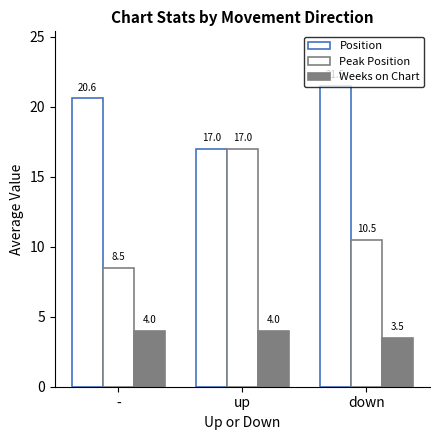

Are the bars horizontal?

No